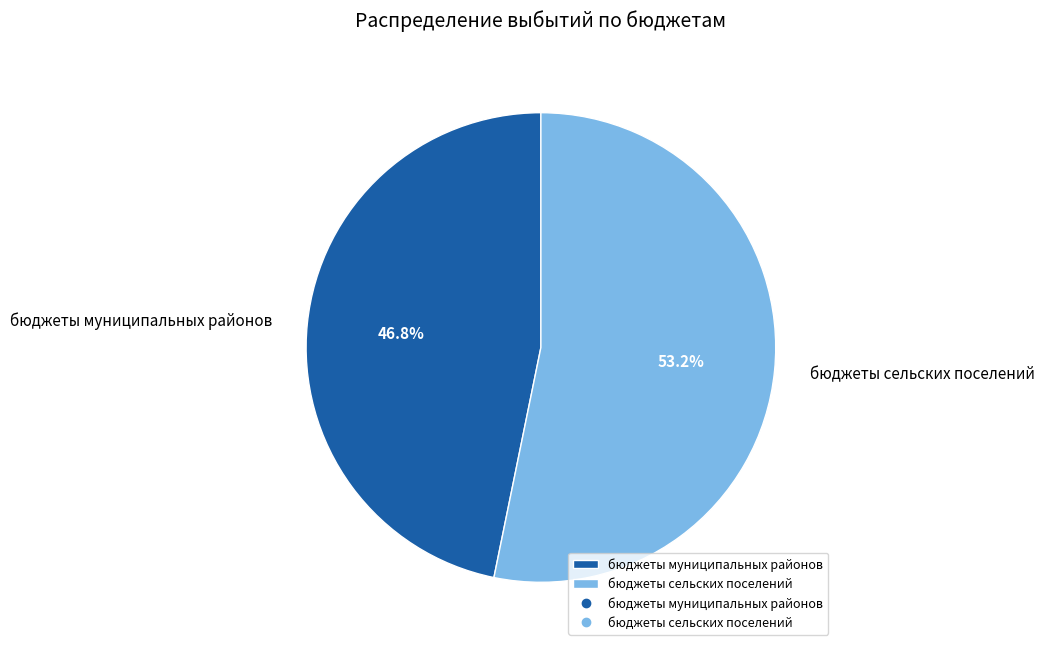

What is the ratio of the value at бюджеты сельских поселений to the value at бюджеты муниципальных районов?

1.1